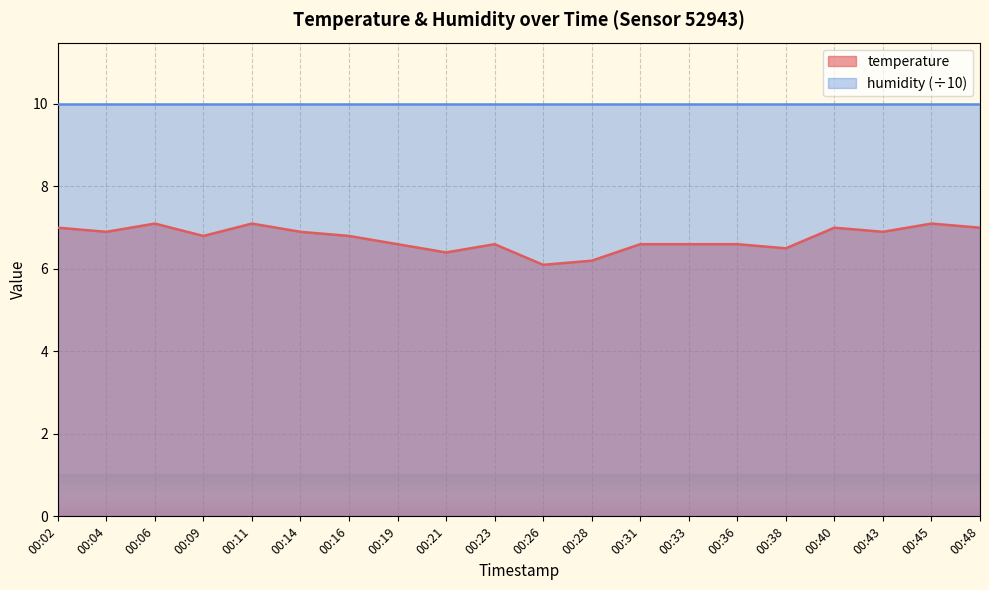

What value does the data have at 00:11?

7.1